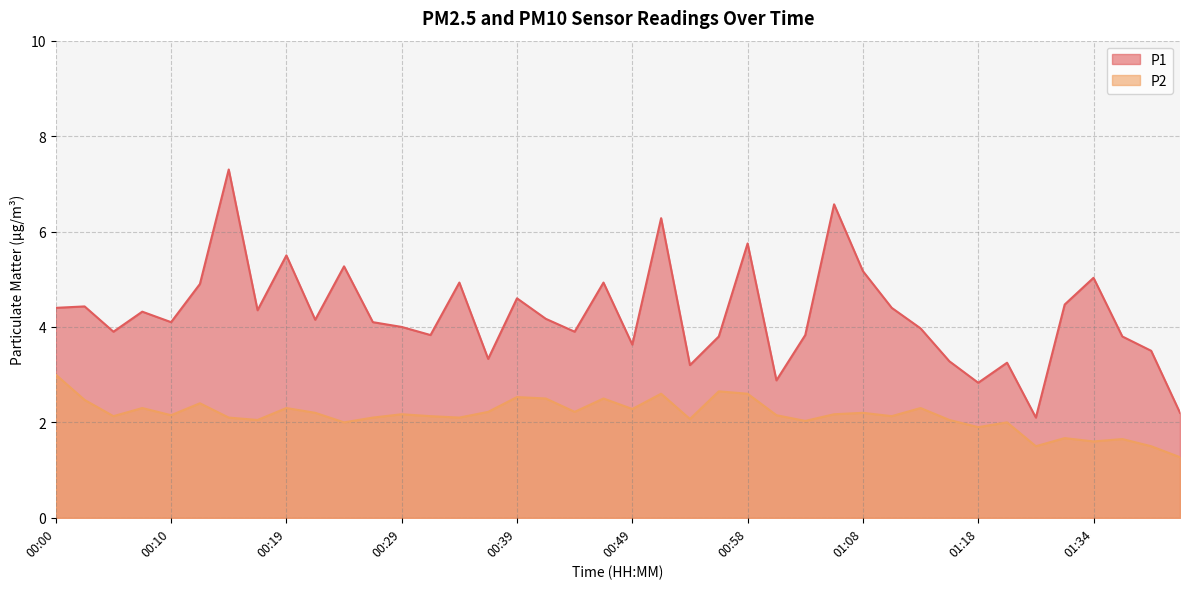

True or false: P1 and P2 cross at least once.

False